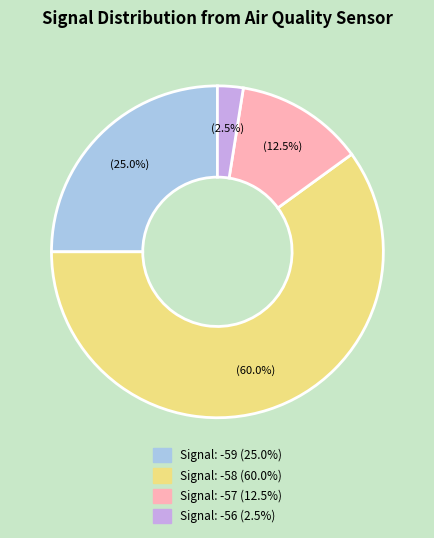

Count the number of slices in the pie.

4